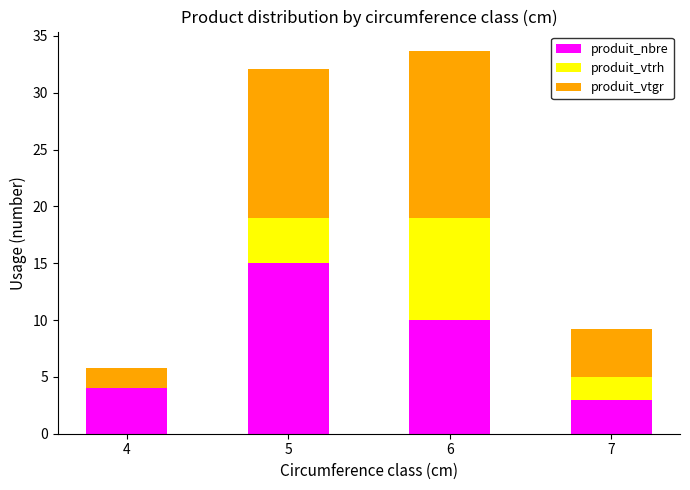

Reading right to left, list the values for the produit_nbre series.

7=3.0	6=10.0	5=15.0	4=4.0